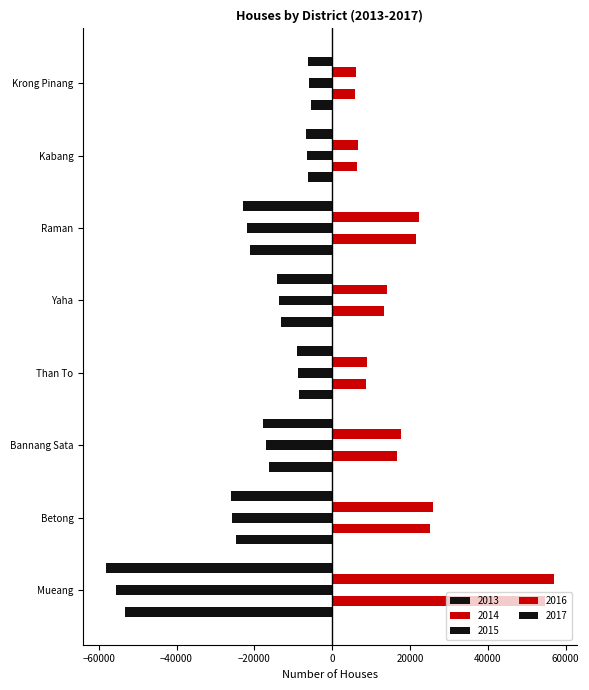

What is the total value across all series at Bannang Sata?

-16931